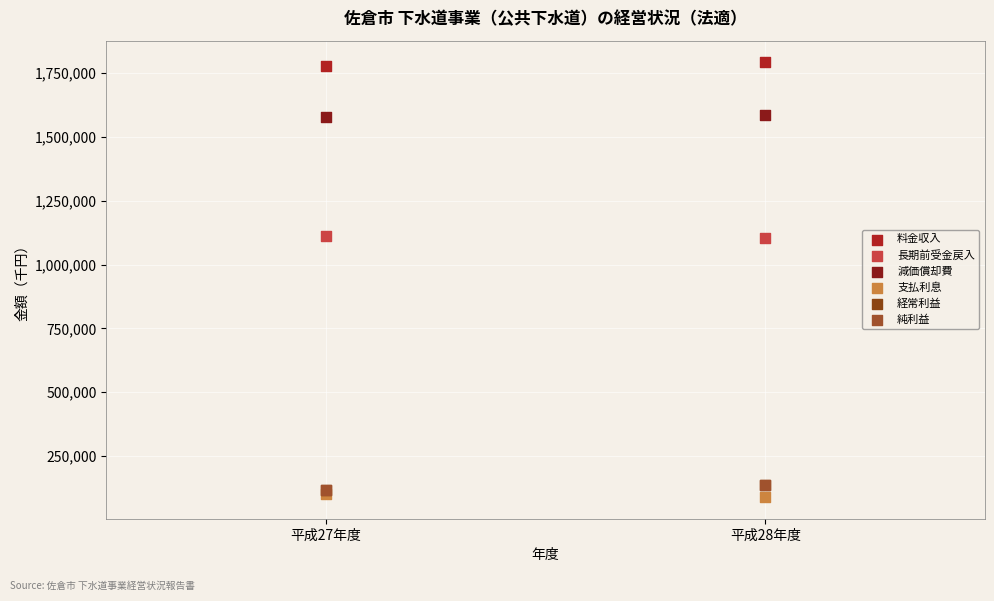

Which series reaches the minimum Y coordinate?

支払利息